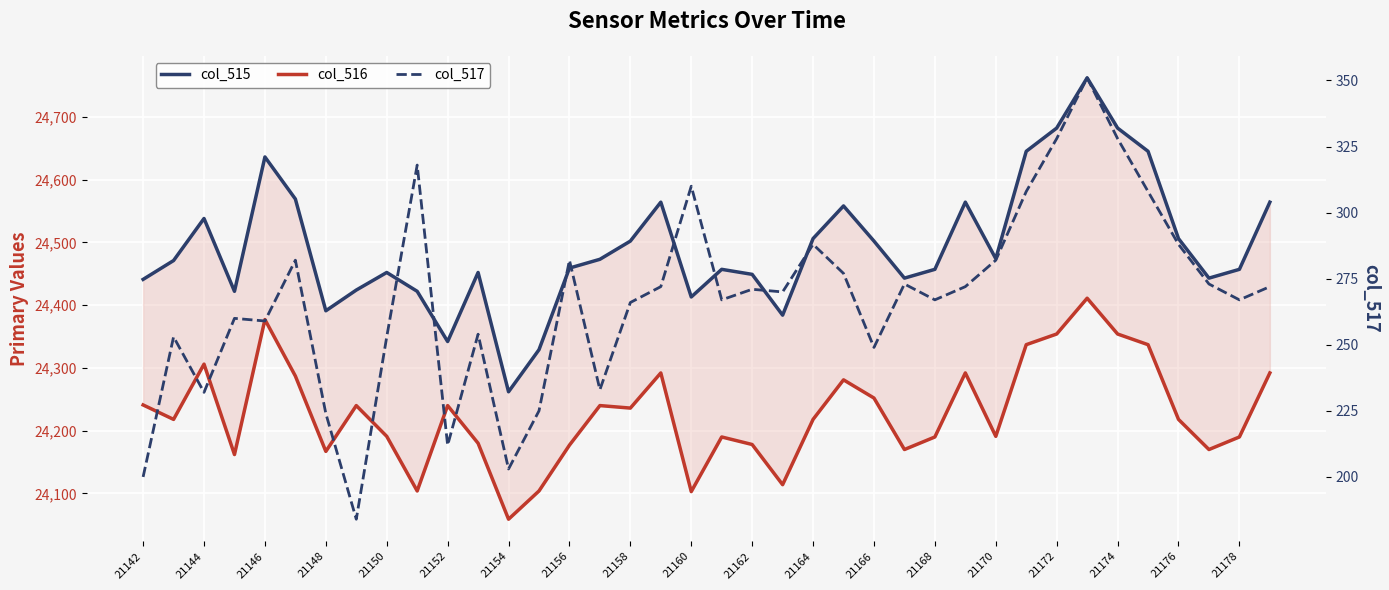

Reading left to right, transcribe all the data shown in this chart.

col_515: 24441	24471	24538	24422	24636	24569	24391	24424	24452	24422	24342	24452	24262	24329	24459	24473	24502	24564	24413	24457	24449	24384	24506	24558	24502	24443	24457	24564	24474	24645	24682	24762	24682	24645	24506	24443	24457	24564
col_516: 24241	24218	24306	24162	24377	24287	24167	24240	24191	24104	24240	24180	24059	24104	24177	24240	24236	24292	24103	24190	24178	24114	24218	24281	24252	24170	24190	24292	24191	24337	24354	24411	24354	24337	24218	24170	24190	24292
col_517: 200	253	232	260	259	282	224	184	253	318	212	254	203	225	282	233	266	272	310	267	271	270	288	277	249	273	267	272	282	308	328	351	328	308	288	273	267	272